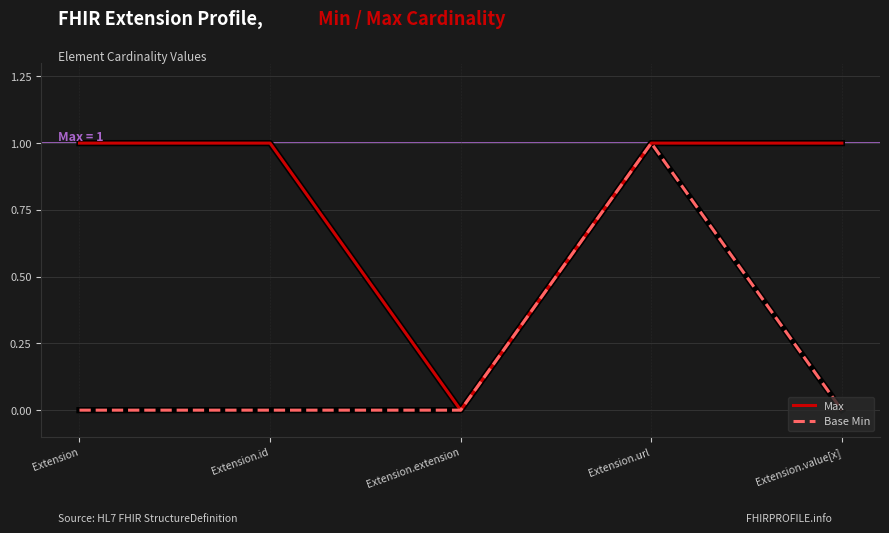

At which category is the sum across all series the highest?

Extension.url